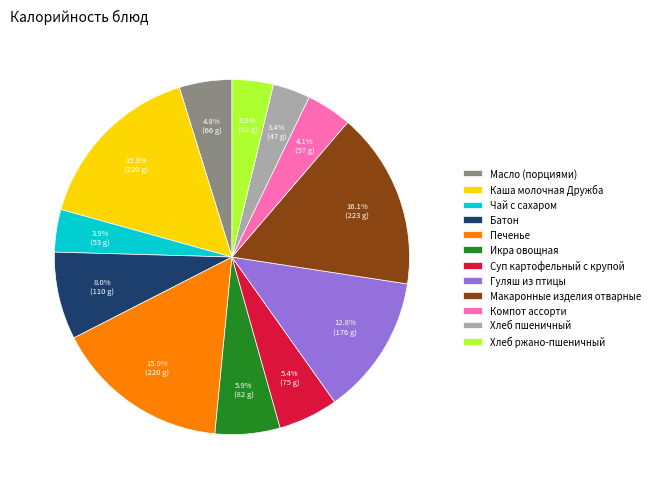

What is the ratio of the value at Икра овощная to the value at Каша молочная Дружба?

0.4